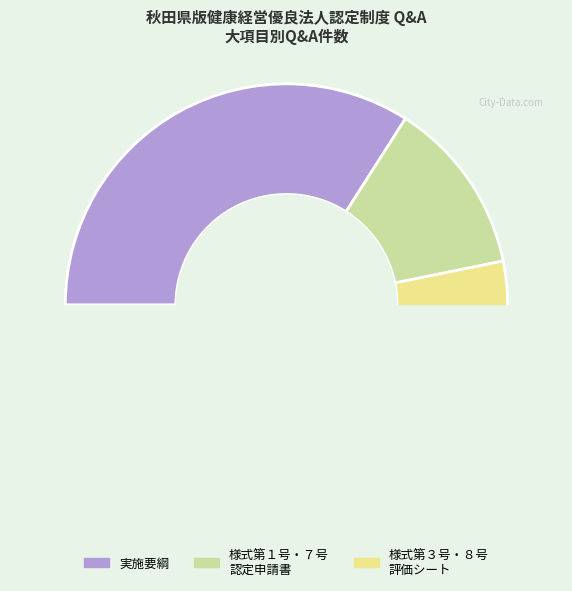

Is it true that 様式第３号、８号
評価シート is 47% of the pie?

False